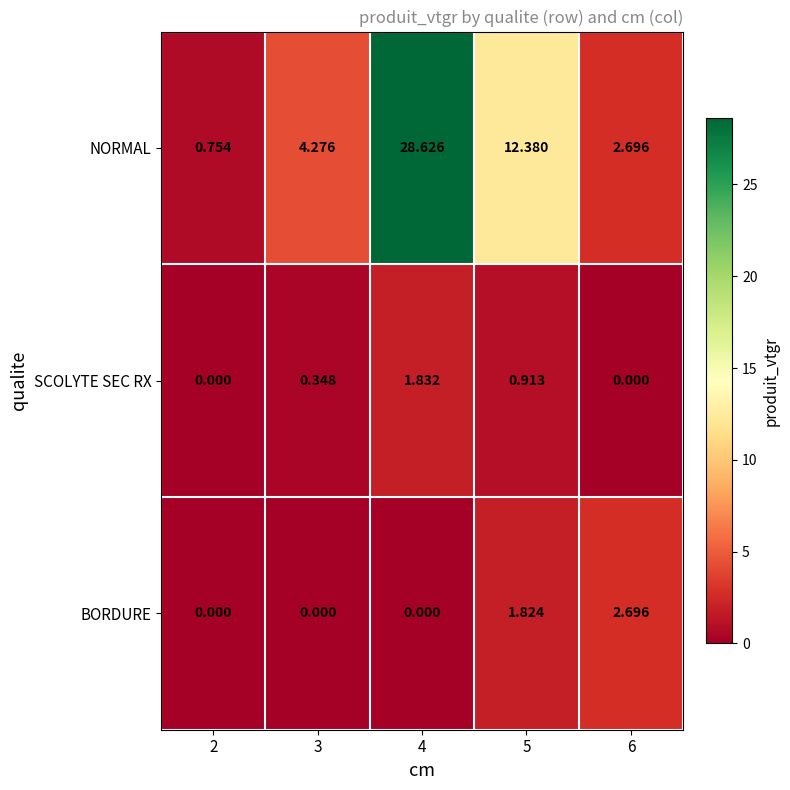

What is the spread (max minus min) of values at 5?

11.5